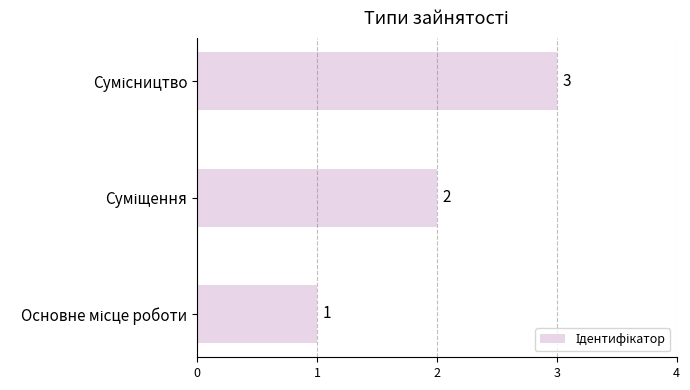

How many values are between 1 and 3?

3